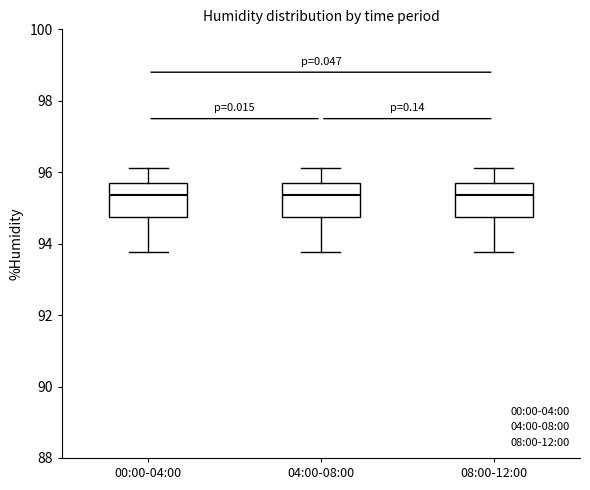

Reading left to right, read every box against the y-axis: the position of its median line, the range the box covers, and the ends of its whiskers. The values are not printed on the chart, so give them approximately, as read against the axis.

00:00-04:00: median 95.4, box 94.8 to 95.8, whiskers 93.8 to 96.2
04:00-08:00: median 95.4, box 94.8 to 95.8, whiskers 93.8 to 96.2
08:00-12:00: median 95.4, box 94.8 to 95.8, whiskers 93.8 to 96.2